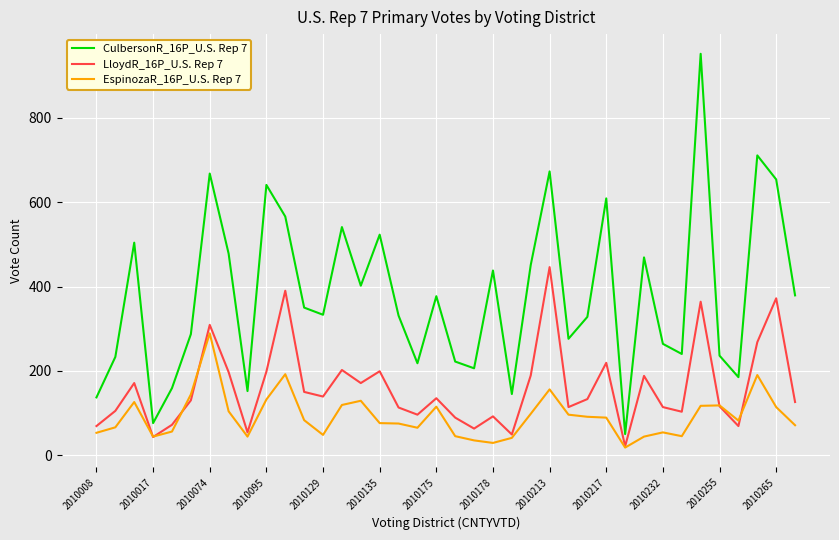

Which series has the largest total across all categories?

CulbersonR_16P_U.S. Rep 7